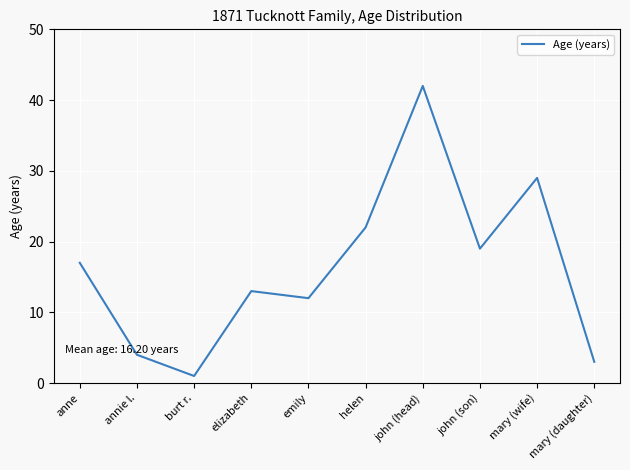

Rank the categories by value from lowest to highest.

burt r., mary (daughter), annie l., emily, elizabeth, anne, john (son), helen, mary (wife), john (head)